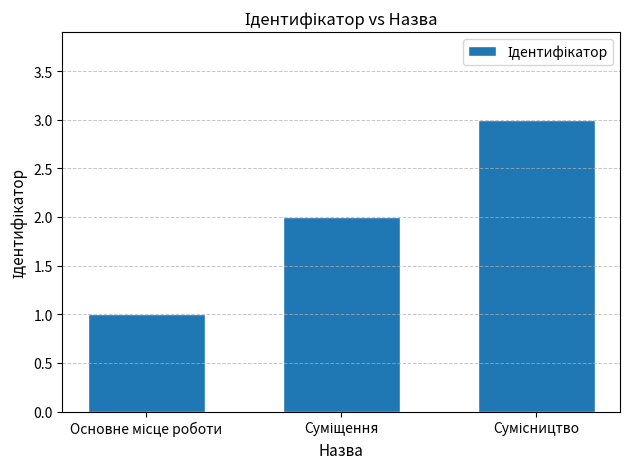

What is the smallest value displayed?

1